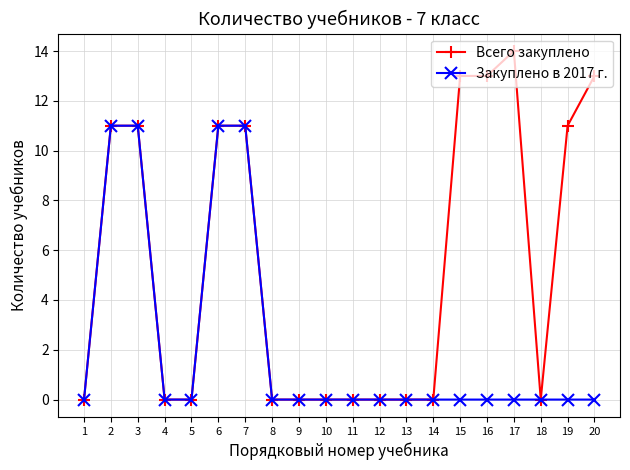

What is the value of the Закуплено в 2017 г. point at the 7th from the left?

11